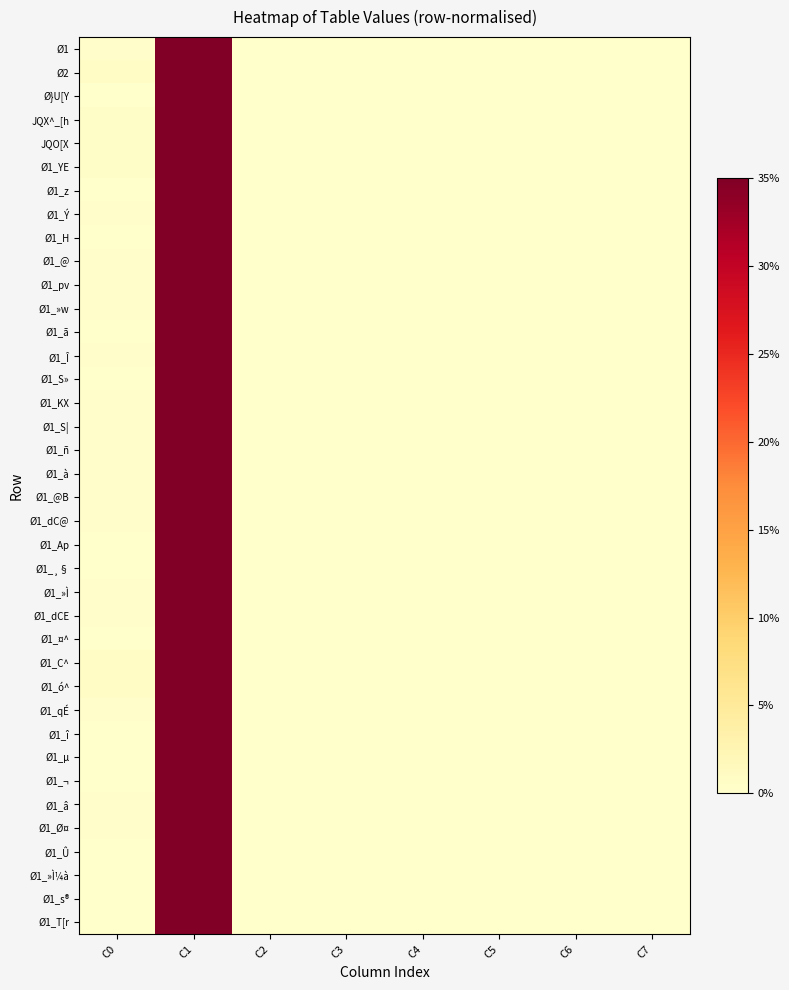

What is the maximum value shown in the chart?

1.0